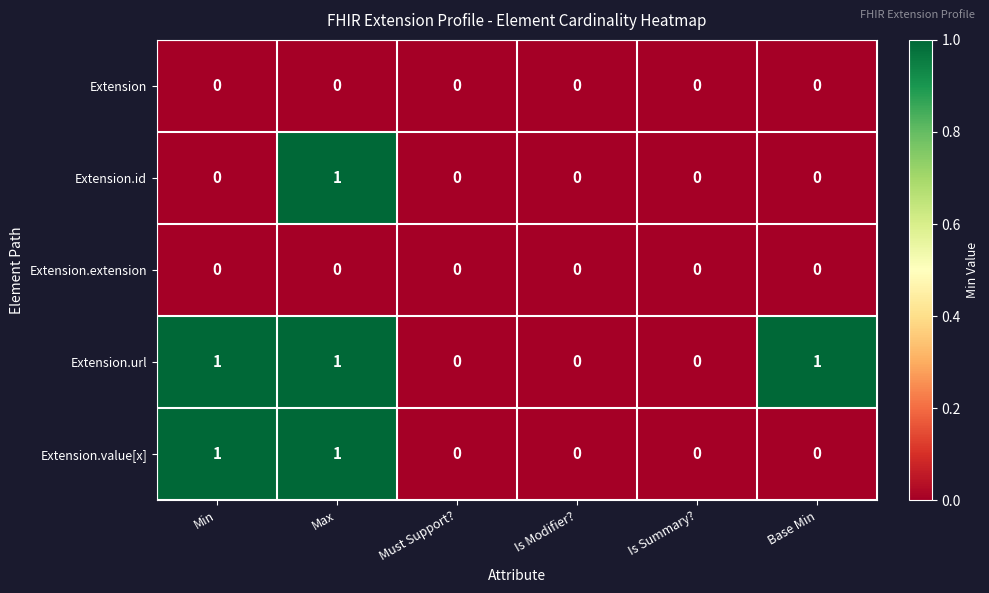

Is it true that Extension equals 0 at Min?

True